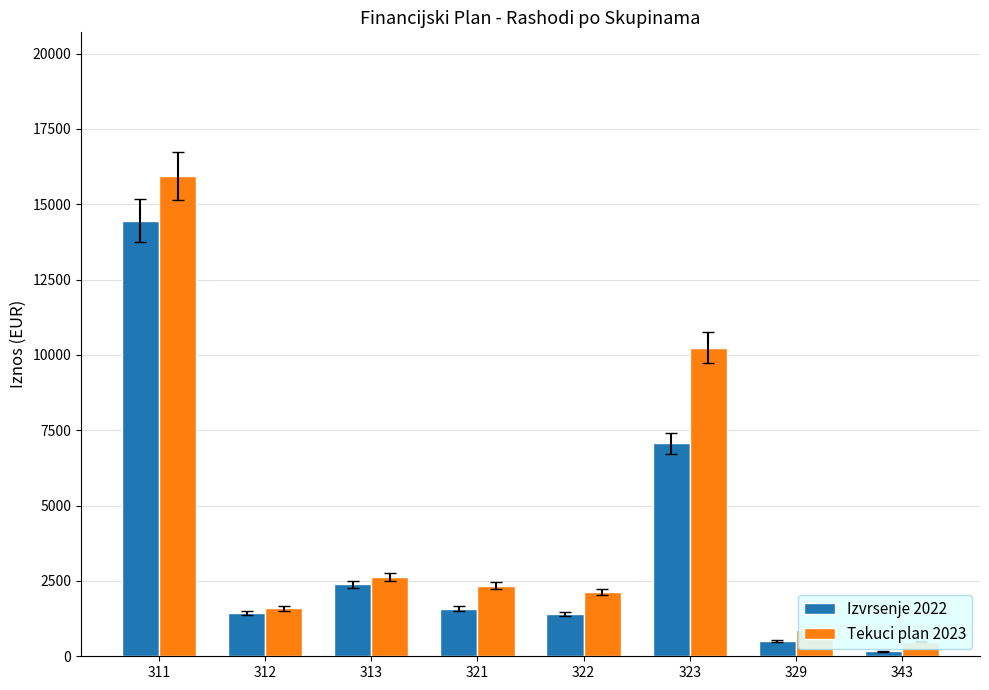

How many series are shown in this chart?

2